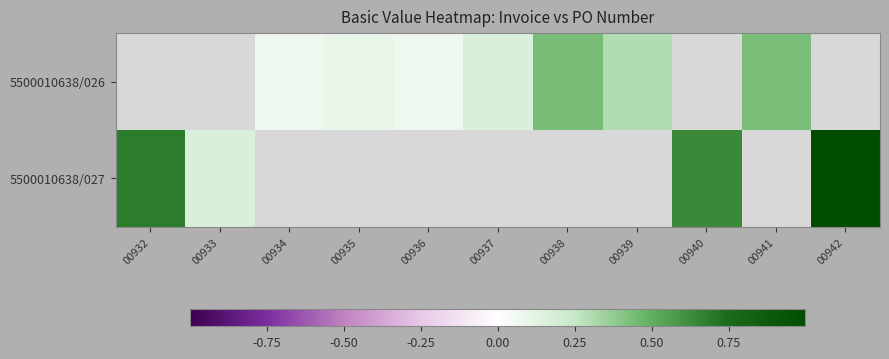

List the series in order of their overall mean, highest first.

5500010638/026, 5500010638/027